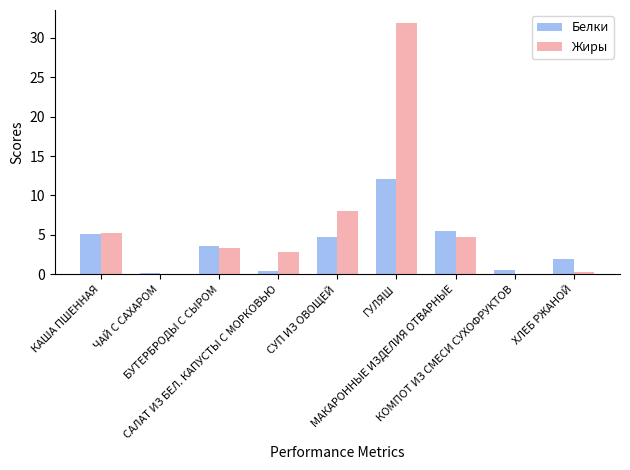

Reading right to left, extract all data points from this chart.

Белки: 2.0	0.6	5.5	12.1	4.7	0.4	3.6	0.2	5.1
Жиры: 0.3	0.1	4.8	31.9	8.1	2.9	3.3	0.1	5.2